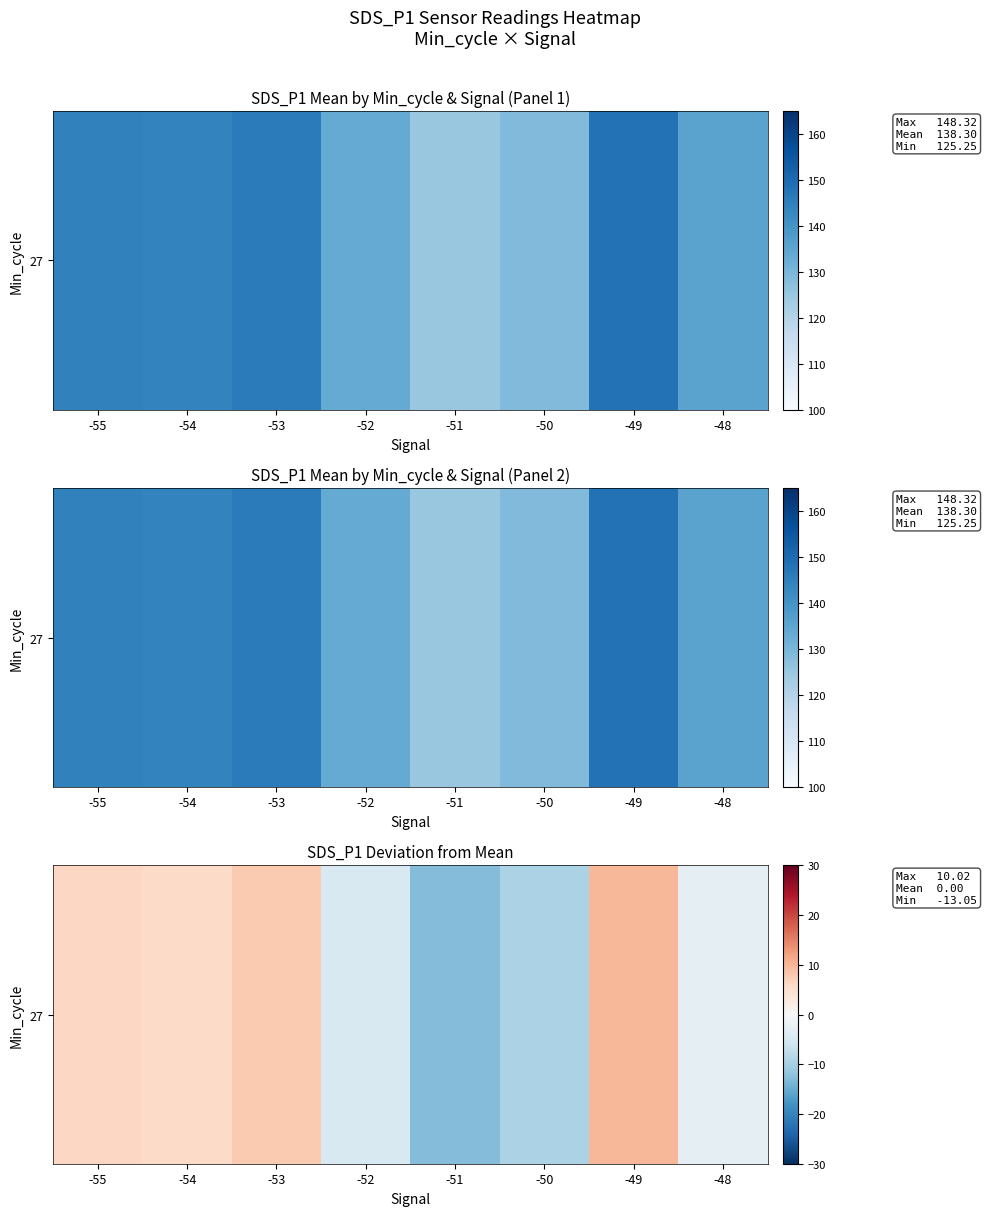

What is the sum of the values at -48 and -53?

5.1